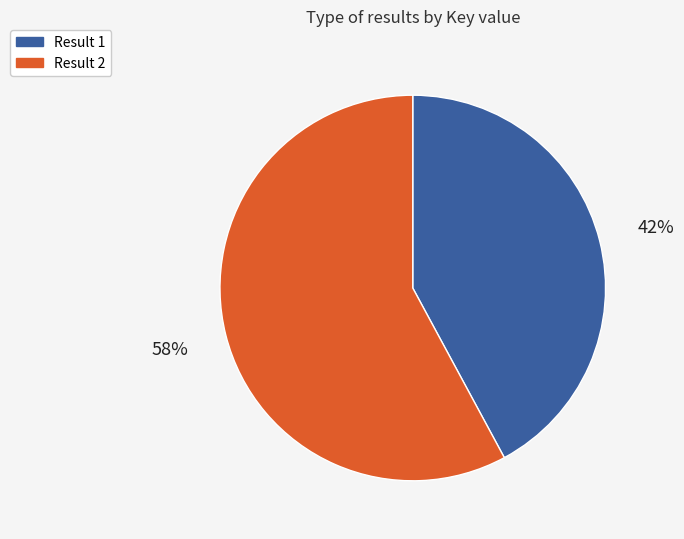

Which category accounts for the majority?

Result 2